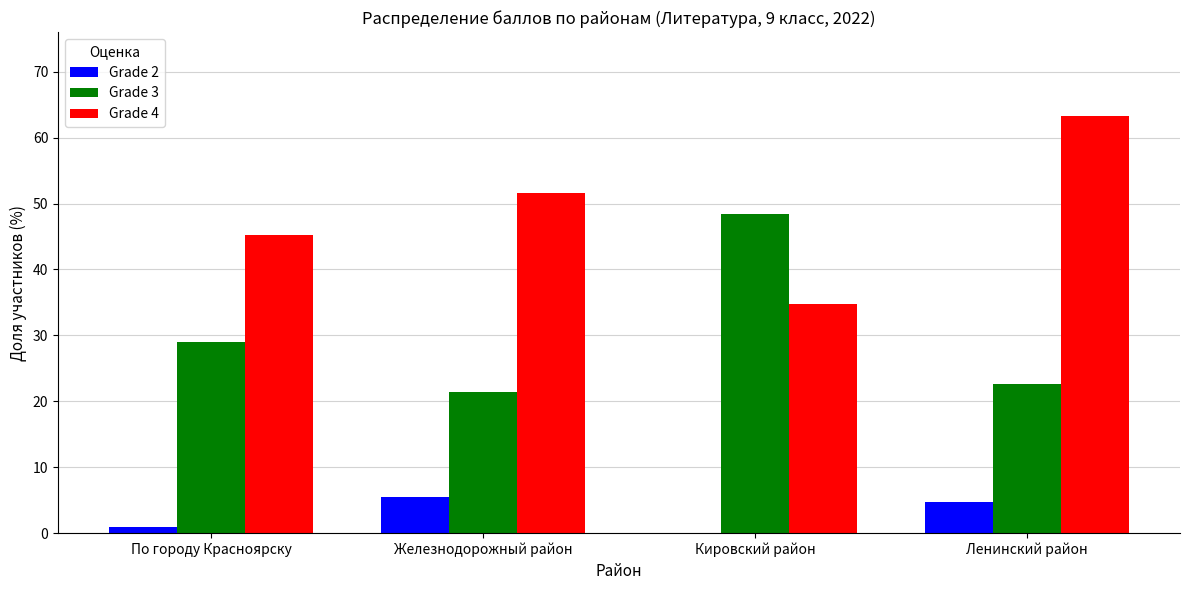

What is the sum of all Grade 2 values?

11.2